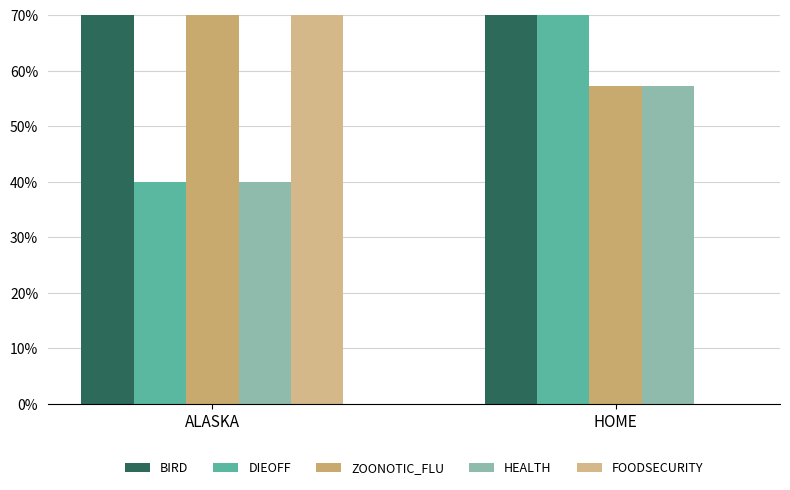

Which label corresponds to the largest value in the chart?

ALASKA